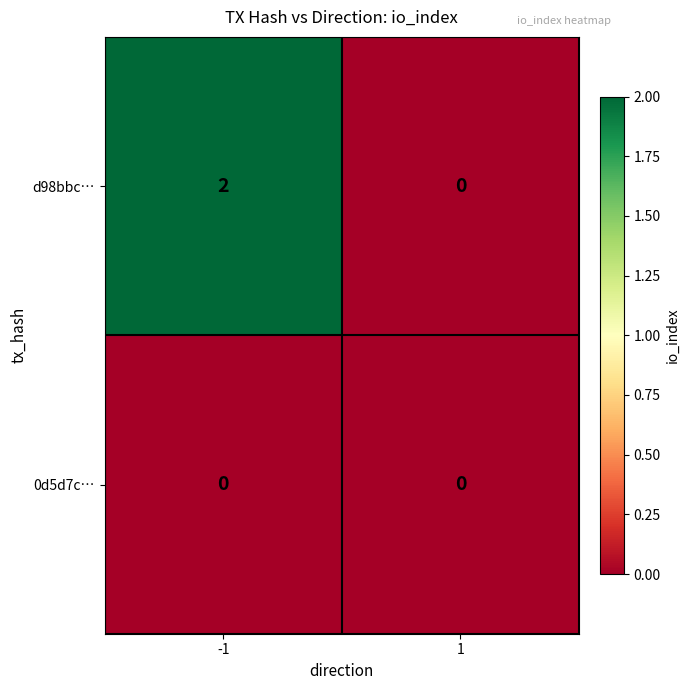

Reading left to right, list all the values displayed in this chart.

d98bbc…: 2	0
0d5d7c…: 0	0